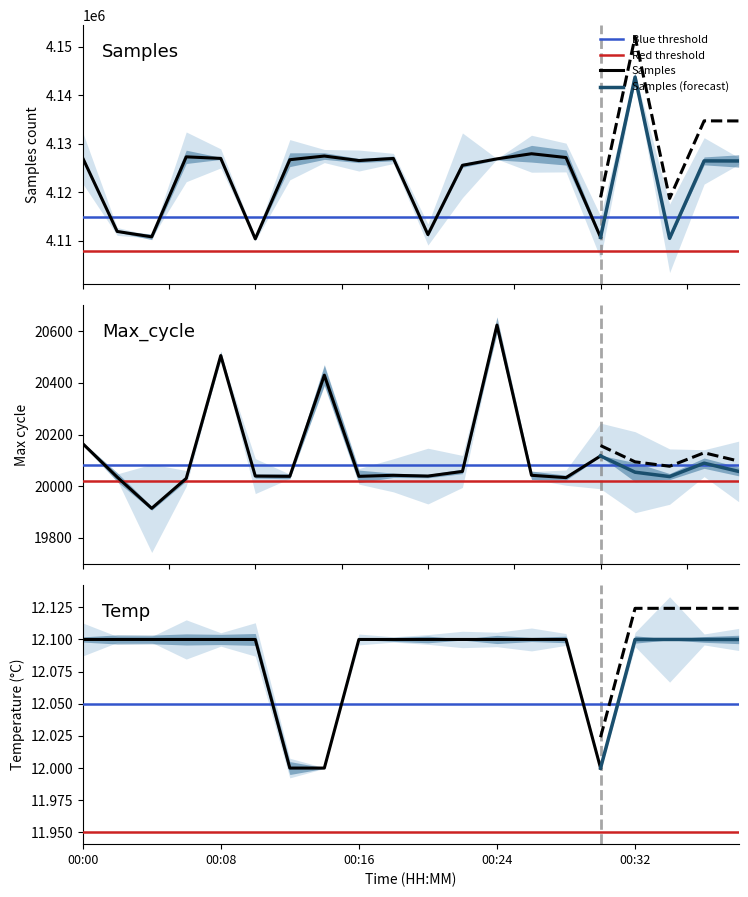

What is the minimum value for Max_cycle?

19914.0